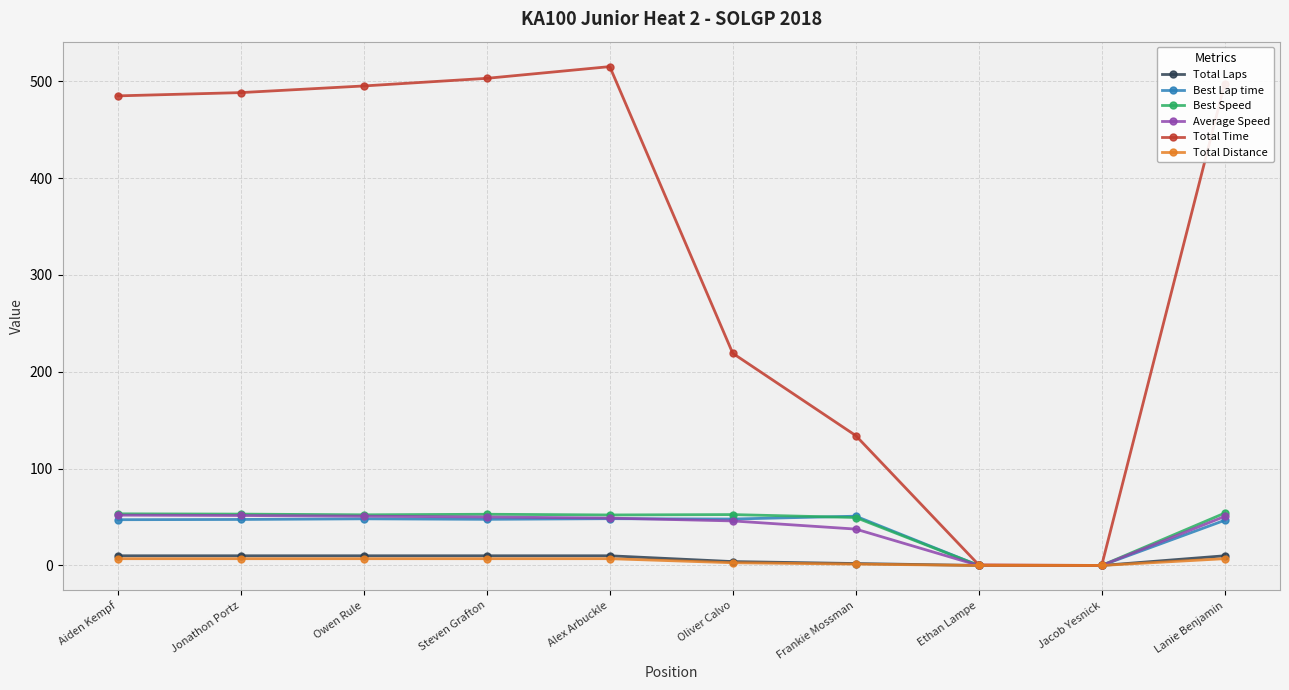

The value of Total Time at Aiden Kempf is 485.0. True or false?

True